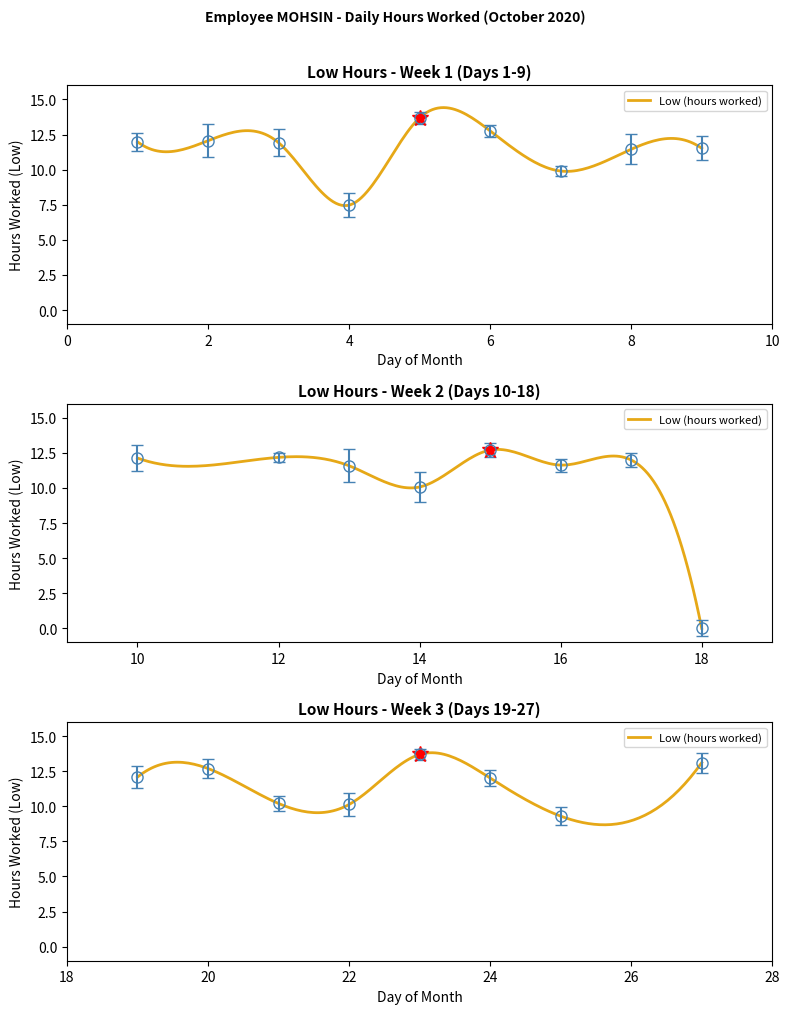

What is the value of the 21st point from the left?

10.1